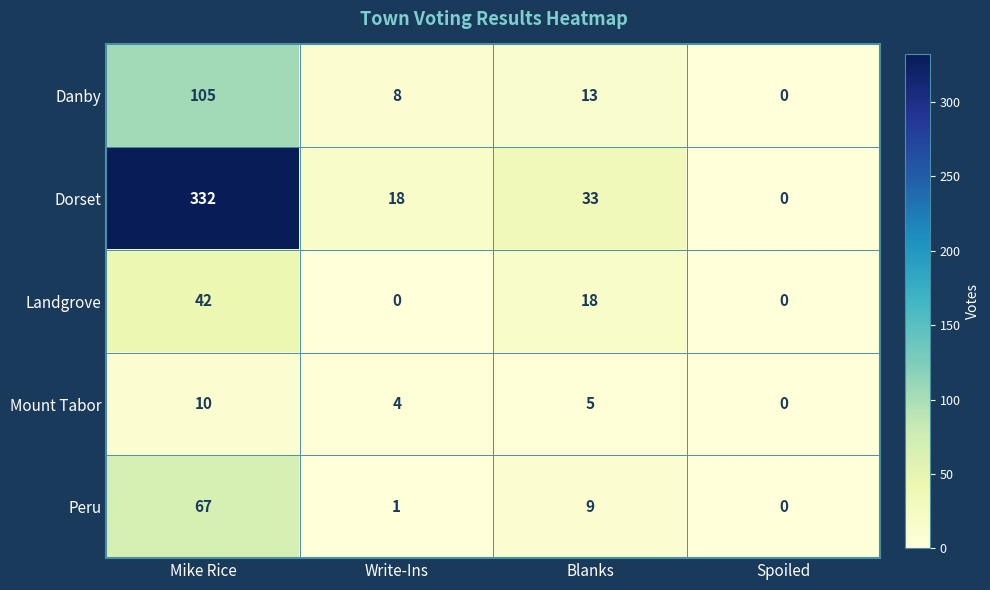

At which category is the sum across all series the highest?

Mike Rice